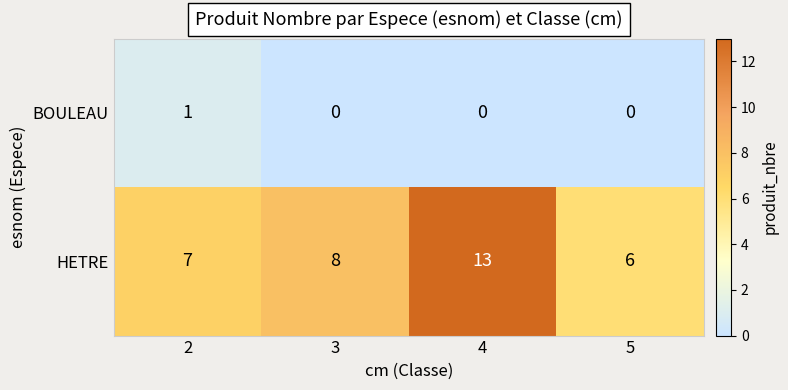

What is the difference between the highest and lowest values at 5?

6